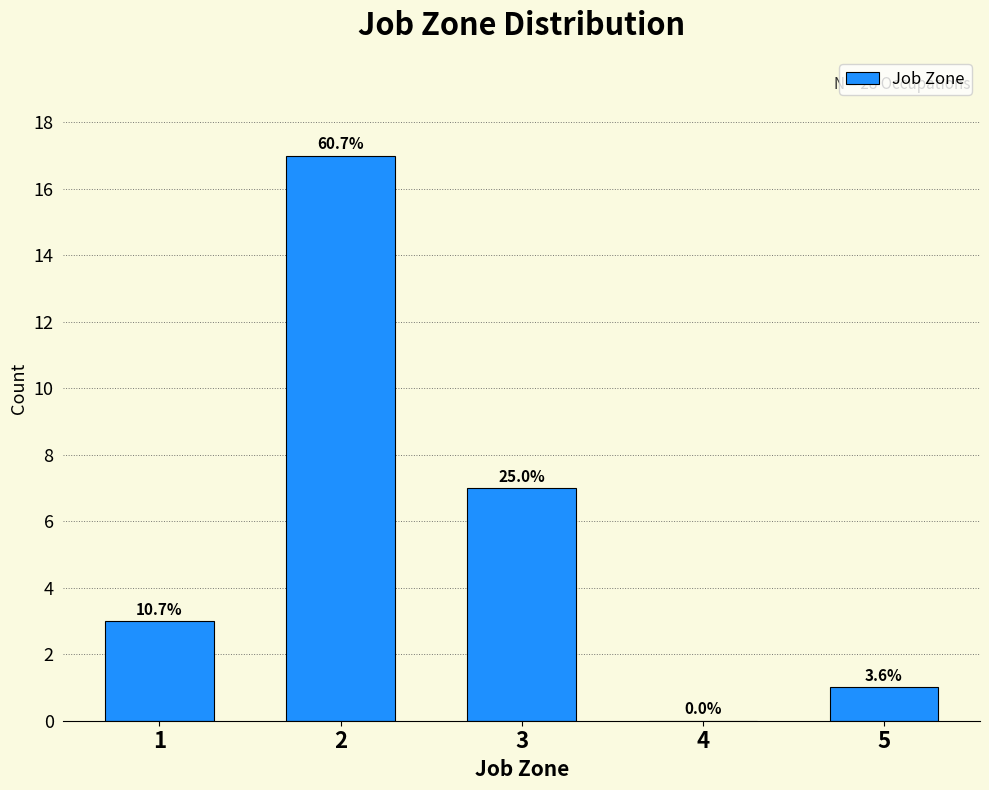

Are the bars horizontal?

No